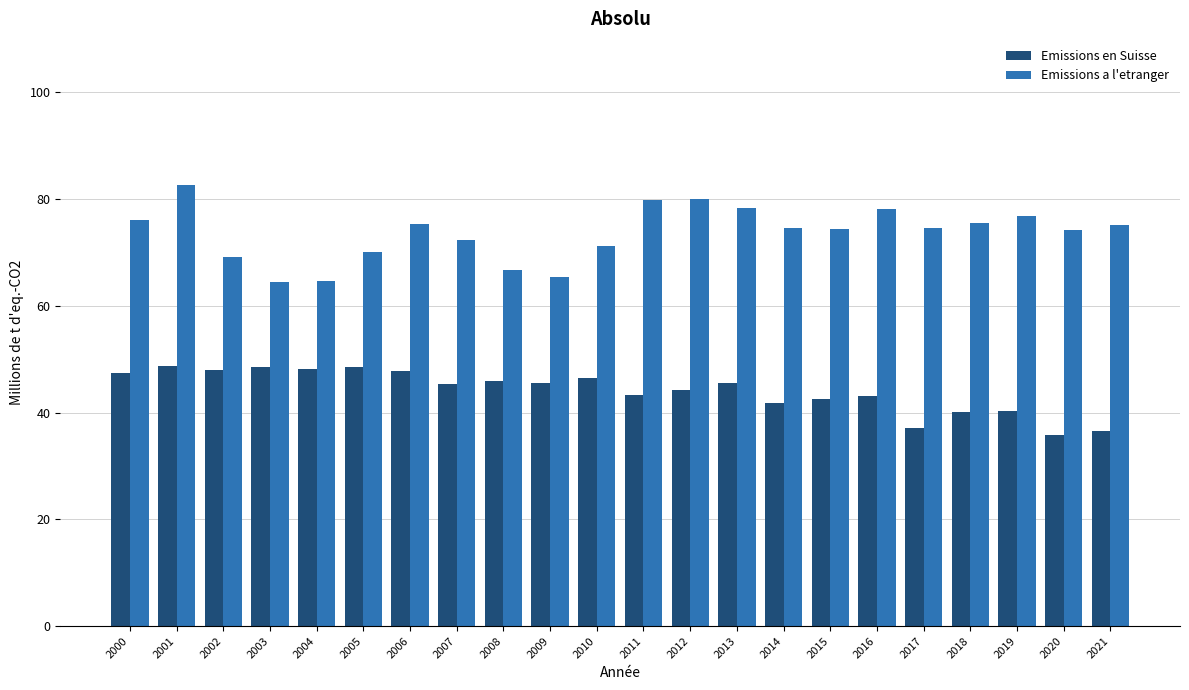

What is the value of the Emissions en Suisse bar at the 1st from the left?

47.4